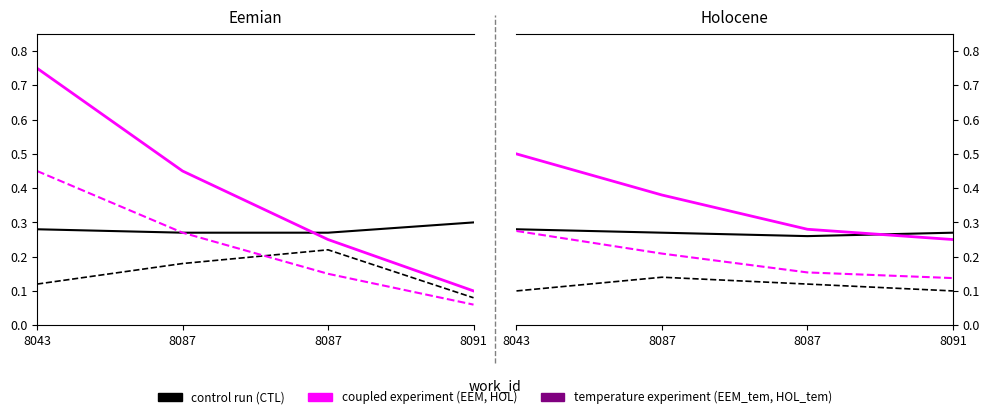

How many lines are shown in the chart?

3